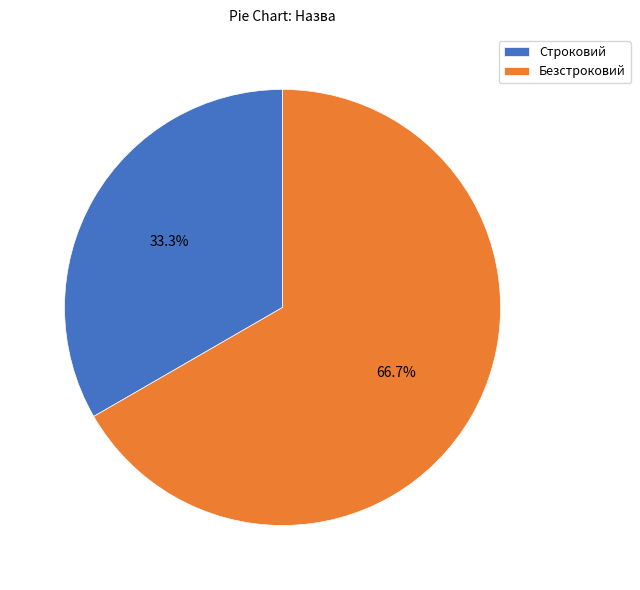

How many slices are in this pie chart?

2